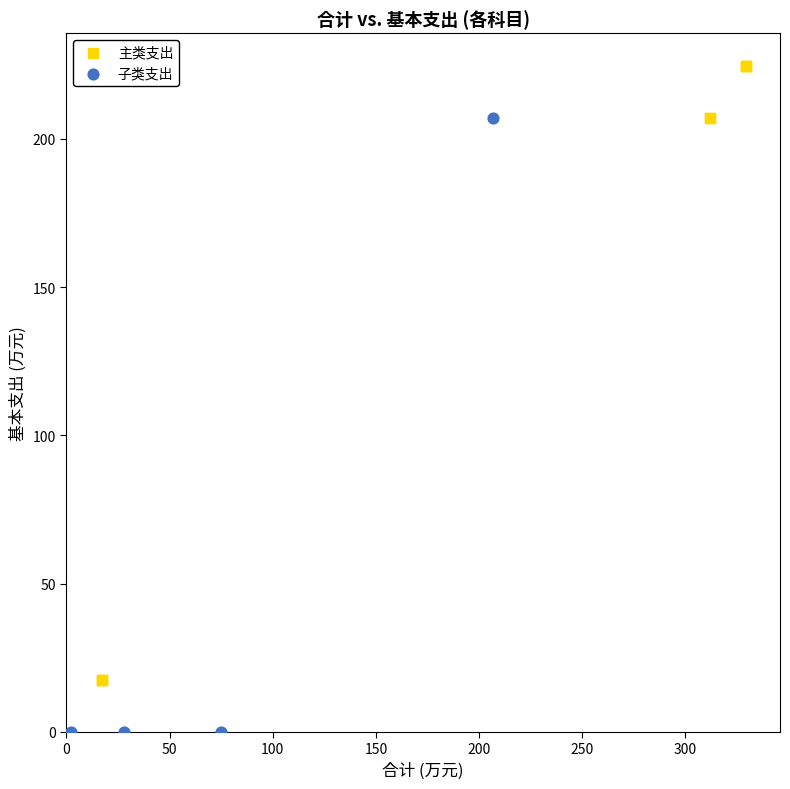

Which series contains the highest Y value?

主类支出